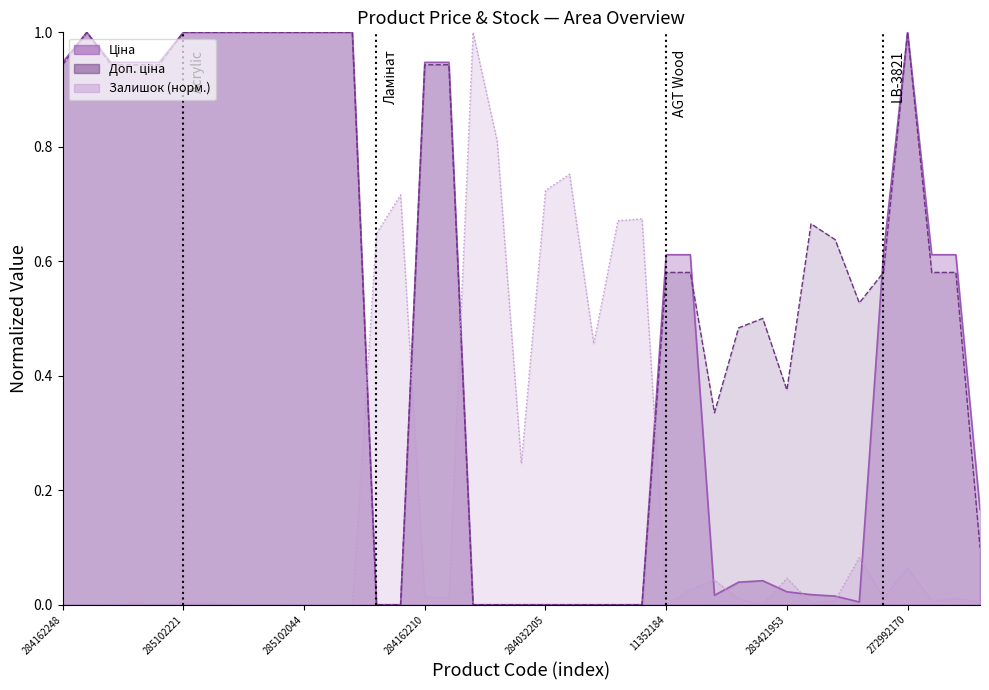

Between 284032205 and 284162248, which is larger?

284162248